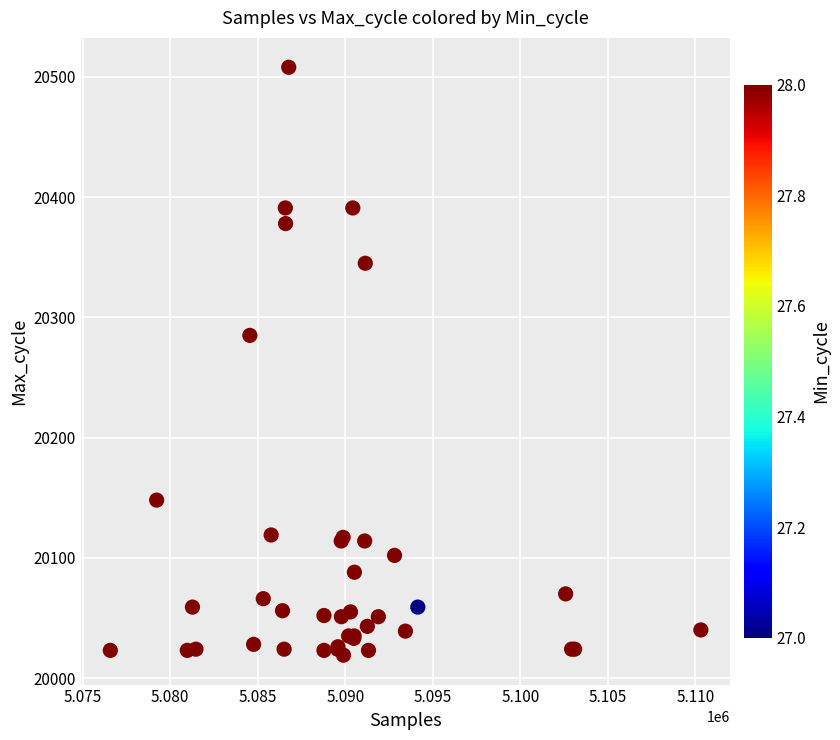

What Y value in the scatter plot is closest to 20263?

20285